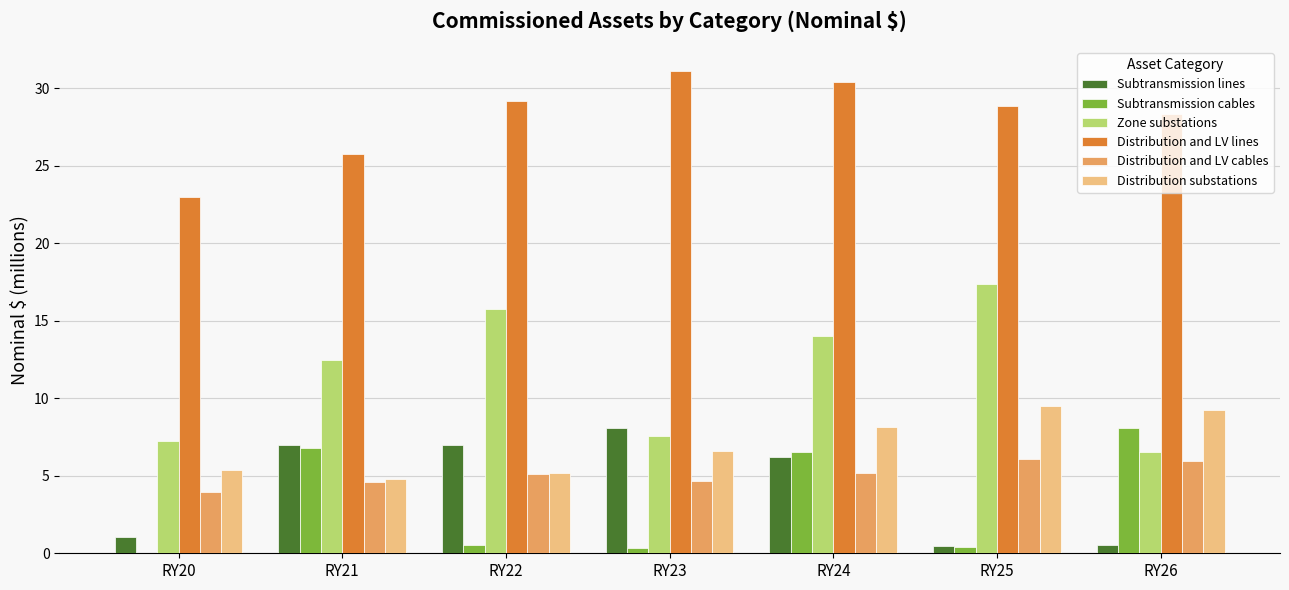

At which category is the sum across all series the highest?

RY24